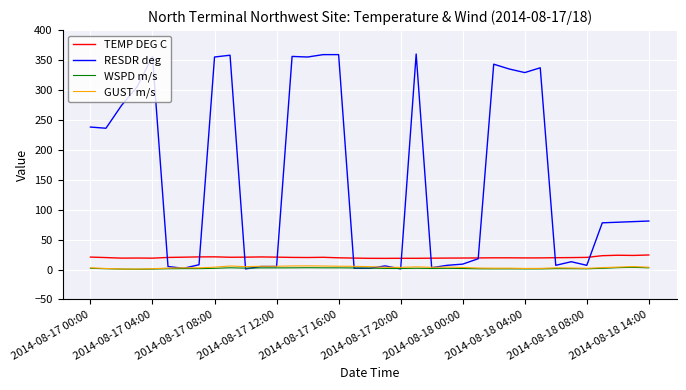

Which series has the largest total across all categories?

RESDR deg